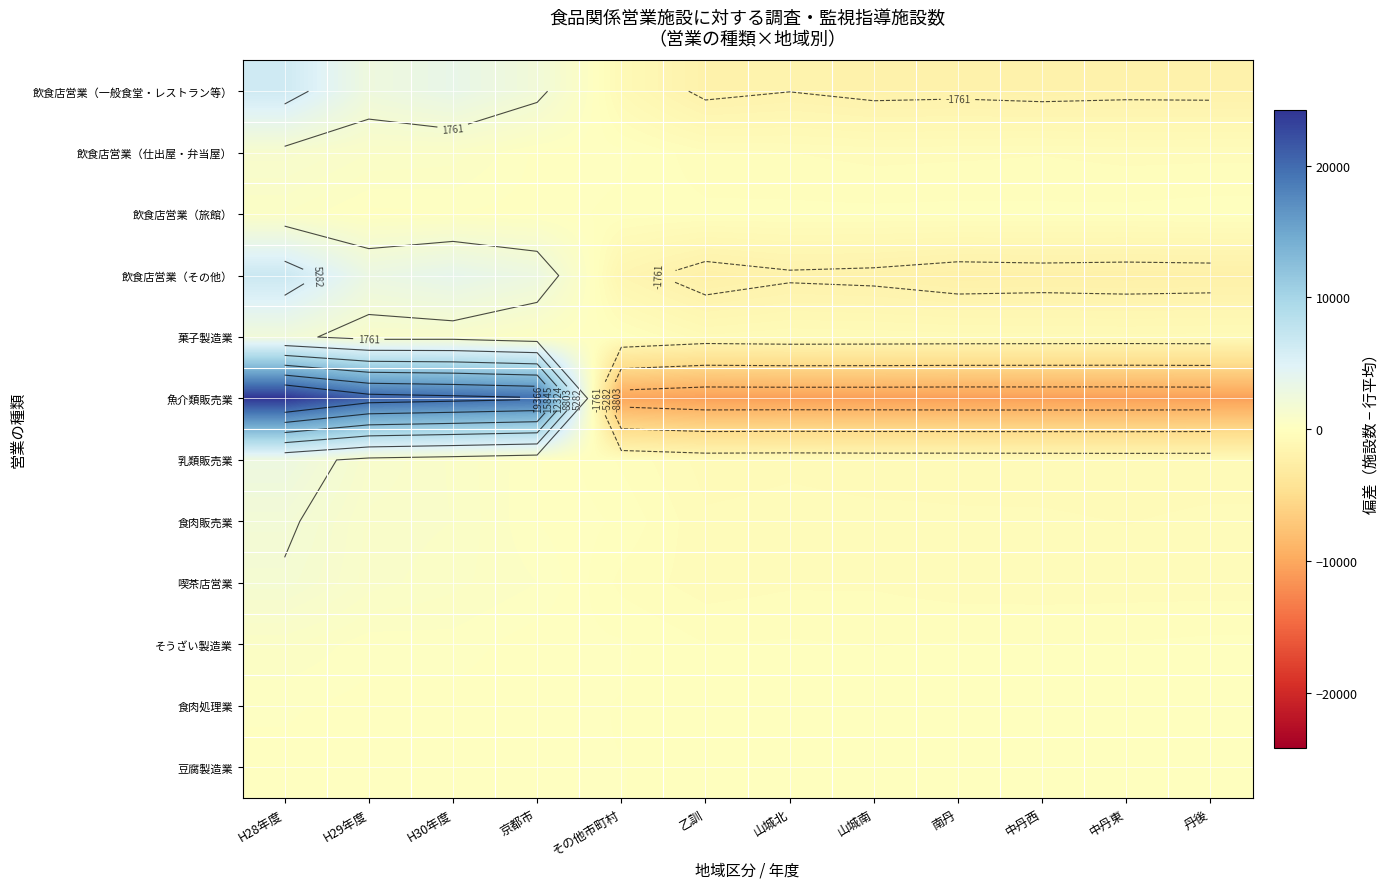

What is the minimum value shown in the chart?

-10687.9